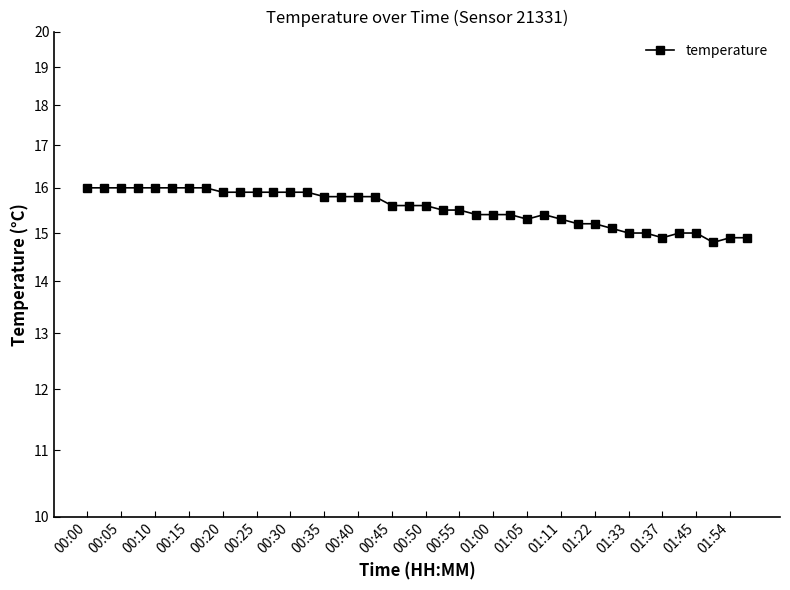

How many lines are shown in the chart?

1